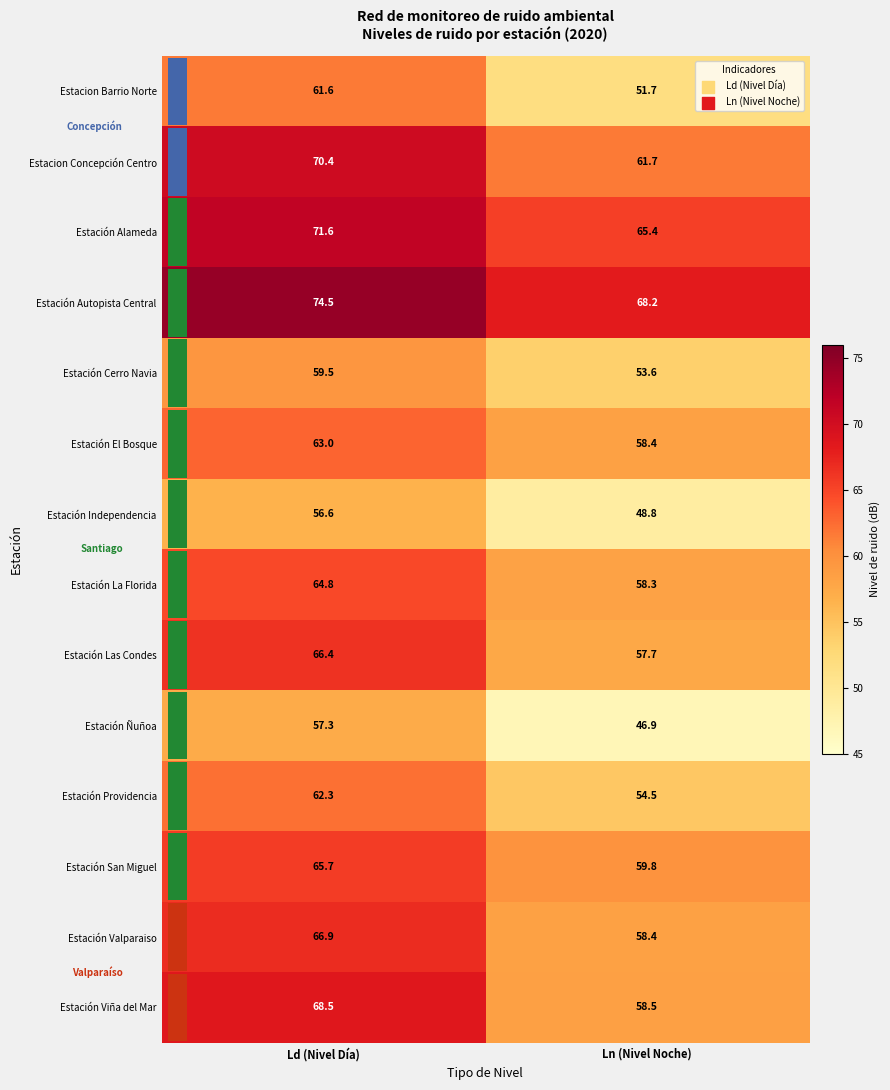

What is the difference between the maximum and minimum values in the Estación Las Condes series?

8.7